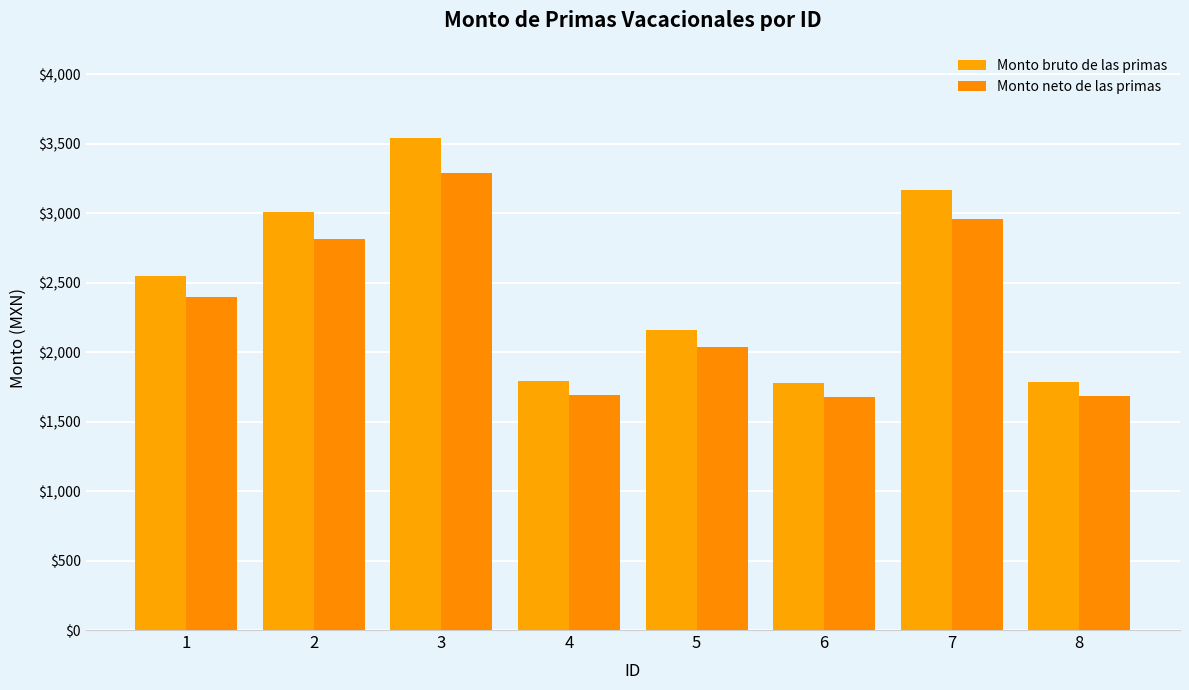

Rank the series by their average value, from highest to lowest.

Monto bruto de las primas, Monto neto de las primas